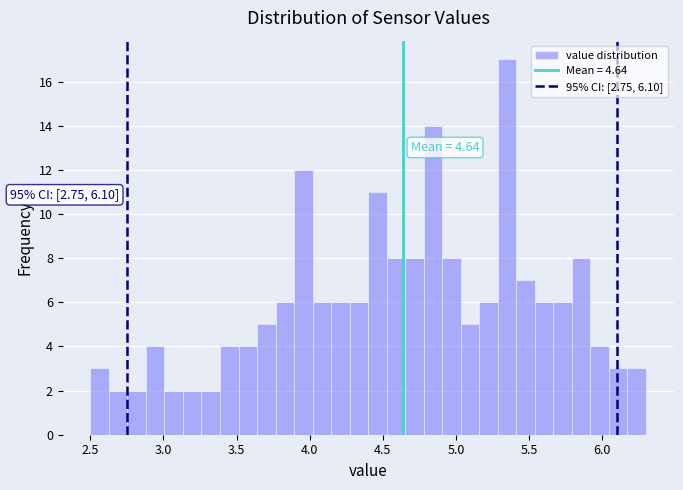

Read against the x-axis, roughly where is the centre of the tallest bar?

5.35